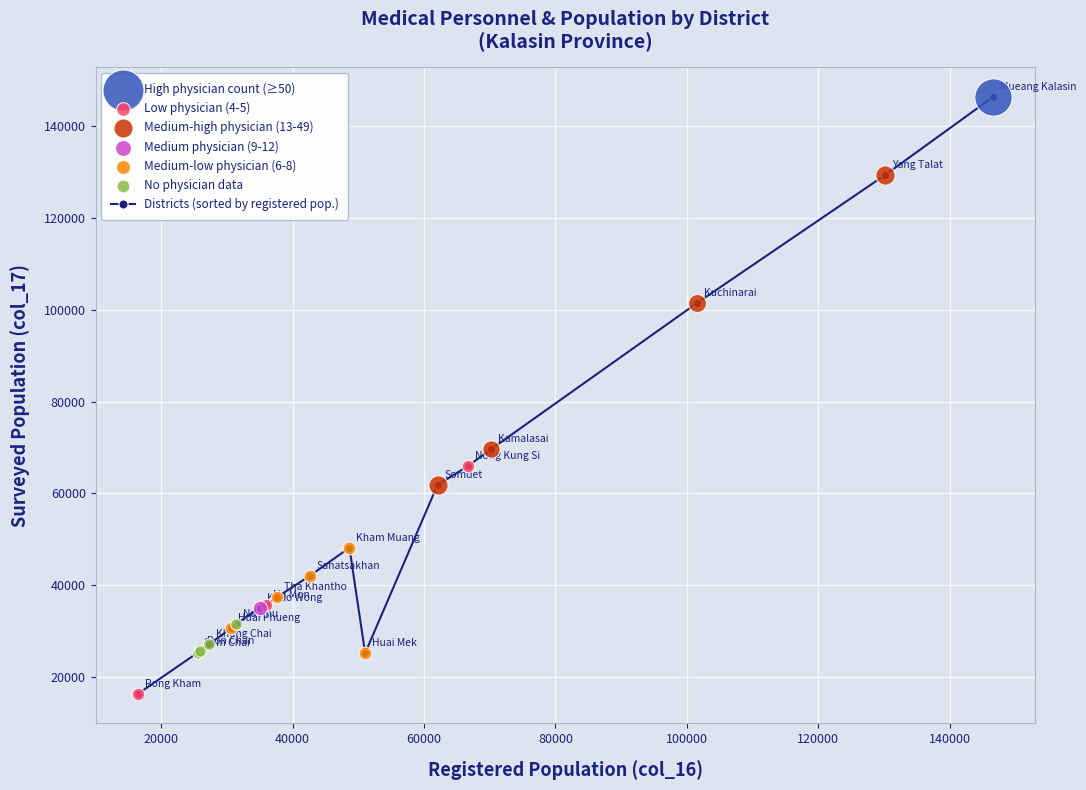

What is the maximum value shown in the chart?

146287